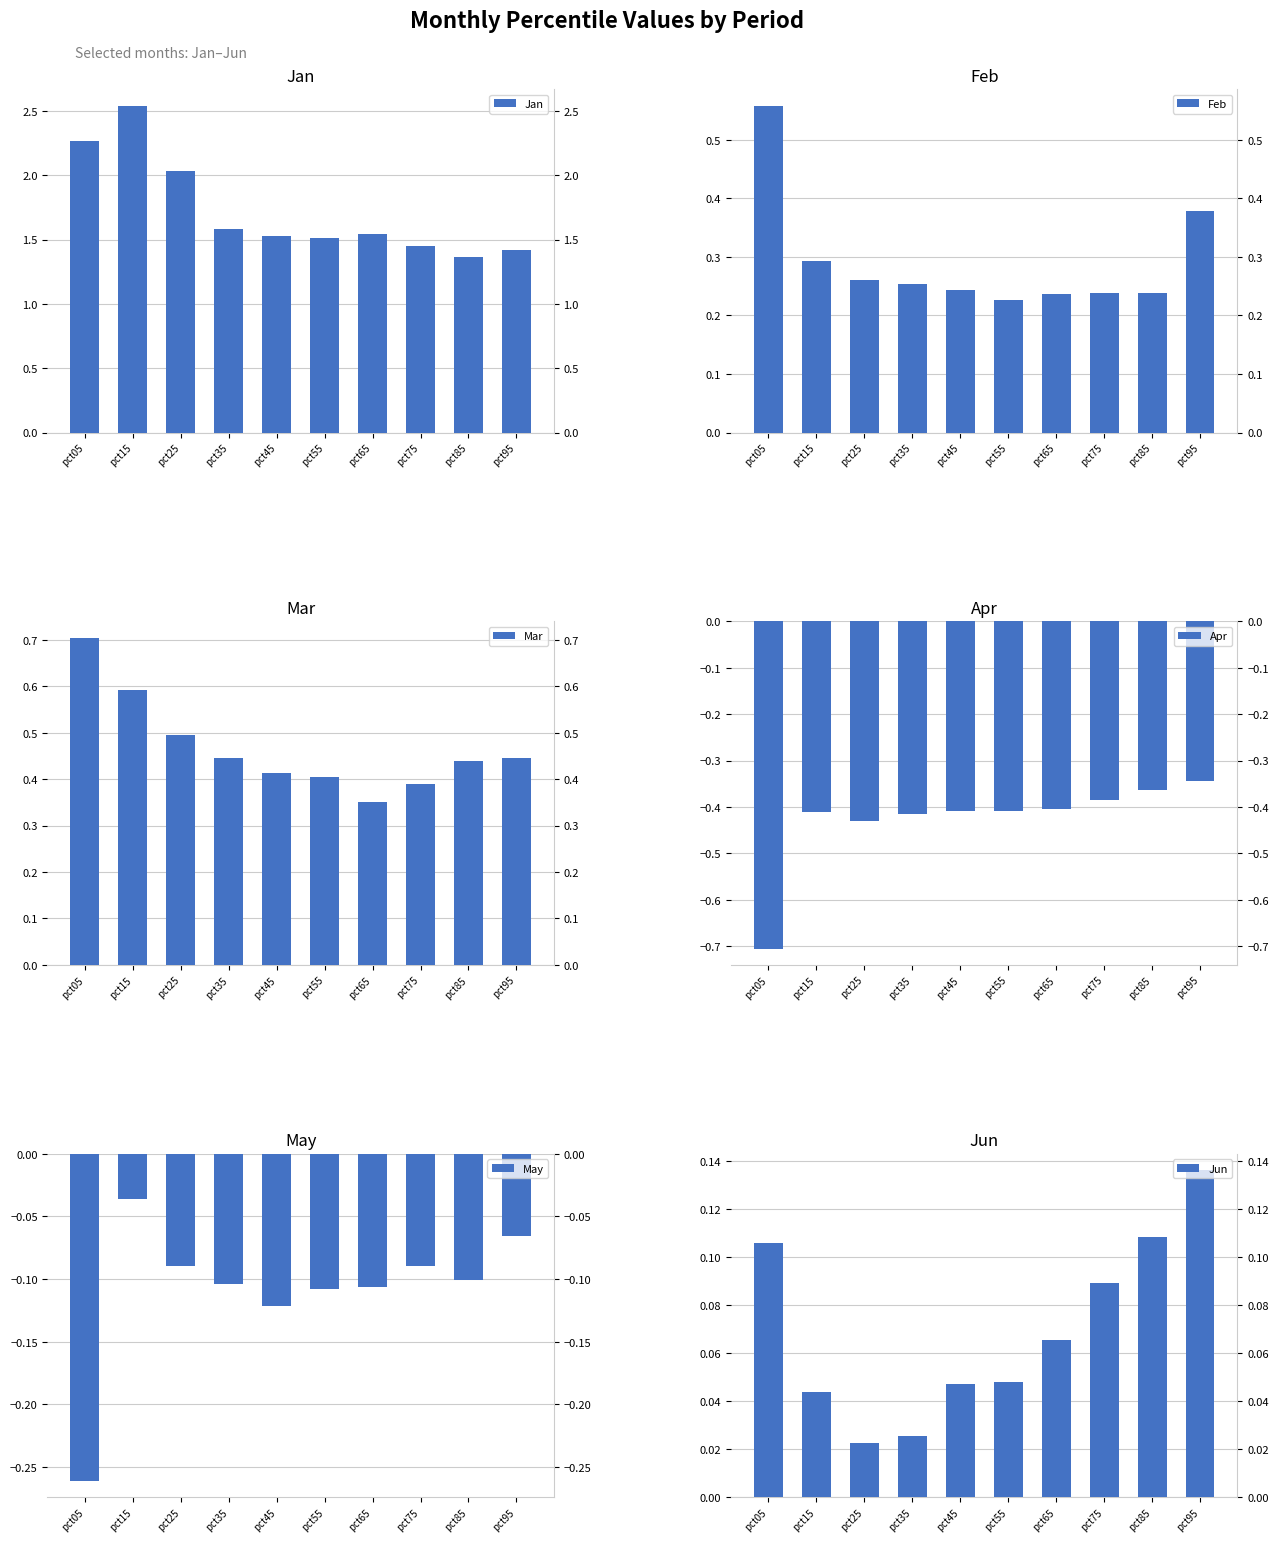

What is the sum of the Apr values at pct35 and pct75?

-0.8